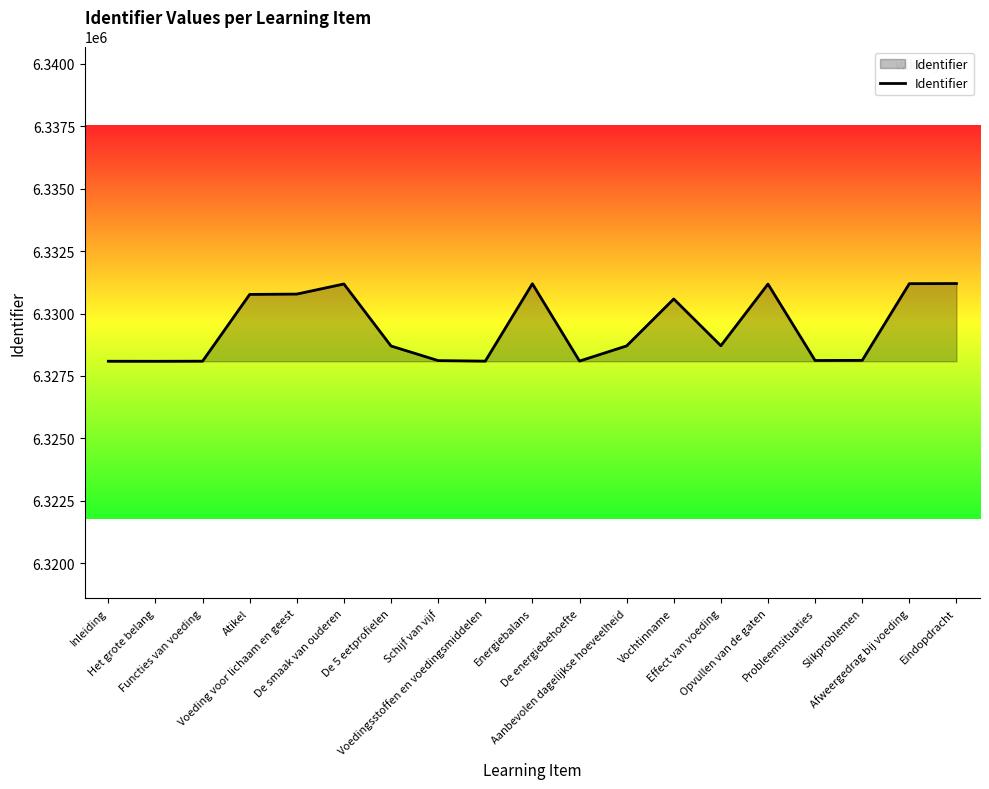

What is the greatest value displayed?

6331201